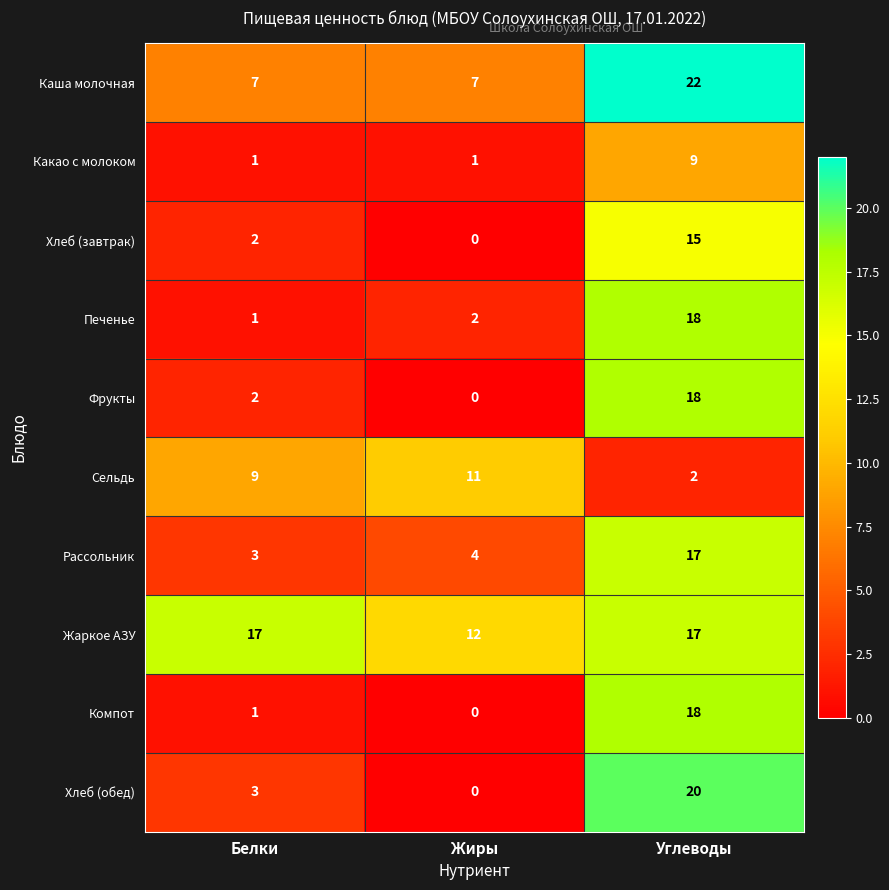

Reading left to right, extract all data points from this chart.

Каша молочная: Белки=7	Жиры=7	Углеводы=22
Какао с молоком: Белки=1	Жиры=1	Углеводы=9
Хлеб (завтрак): Белки=2	Жиры=0	Углеводы=15
Печенье: Белки=1	Жиры=2	Углеводы=18
Фрукты: Белки=2	Жиры=0	Углеводы=18
Сельдь: Белки=9	Жиры=11	Углеводы=2
Рассольник: Белки=3	Жиры=4	Углеводы=17
Жаркое АЗУ: Белки=17	Жиры=12	Углеводы=17
Компот: Белки=1	Жиры=0	Углеводы=18
Хлеб (обед): Белки=3	Жиры=0	Углеводы=20